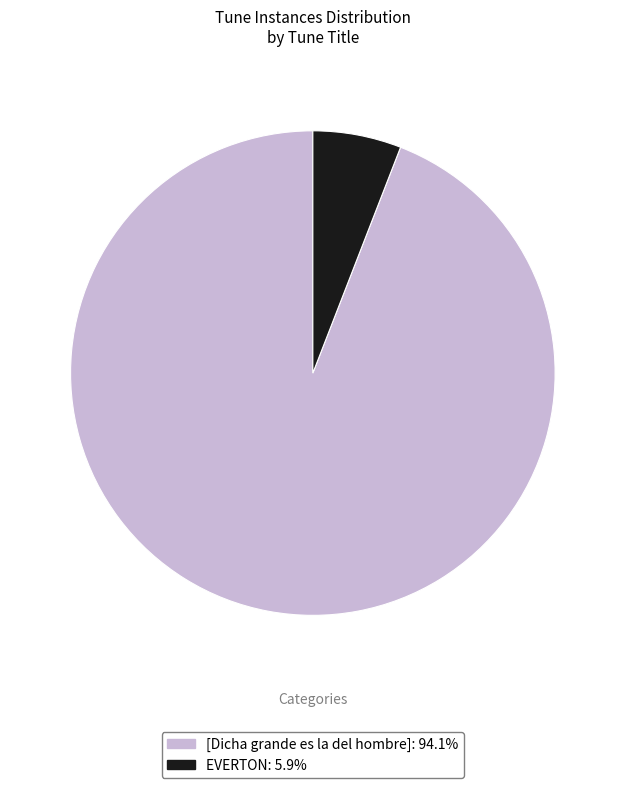

Do [Dicha grande es la del hombre]: 94.1% and EVERTON: 5.9% together represent more than half of the pie?

Yes